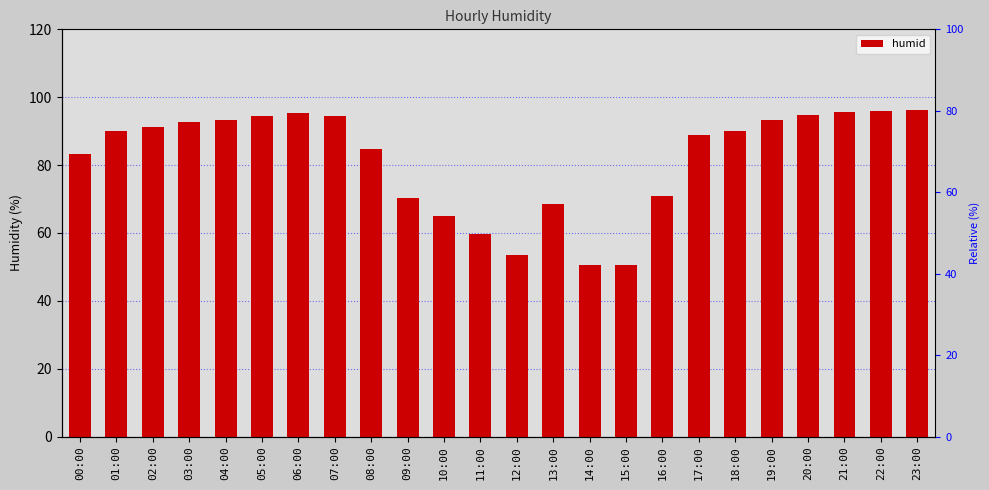

Which has a higher value, 04:00 or 19:00?

04:00